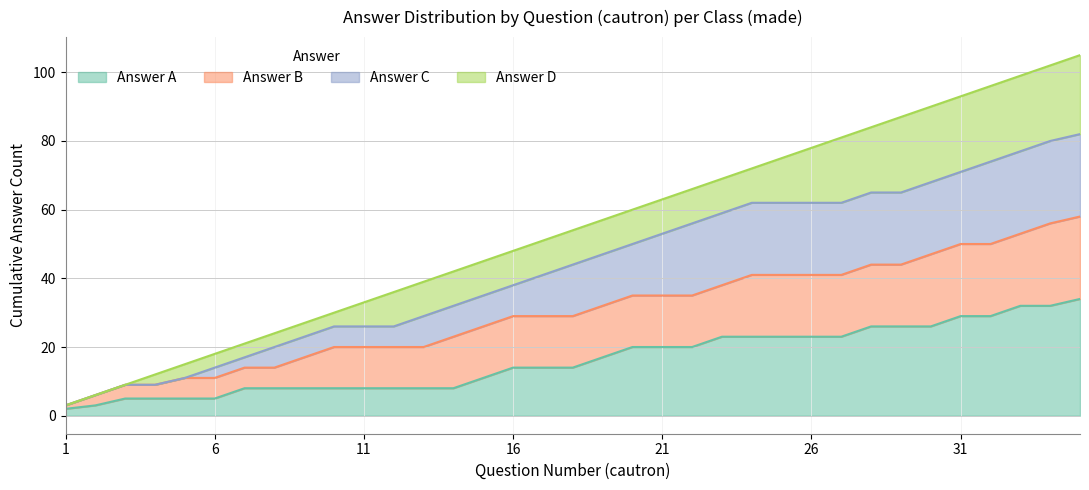

True or false: 101 and 102 cross at least once.

False